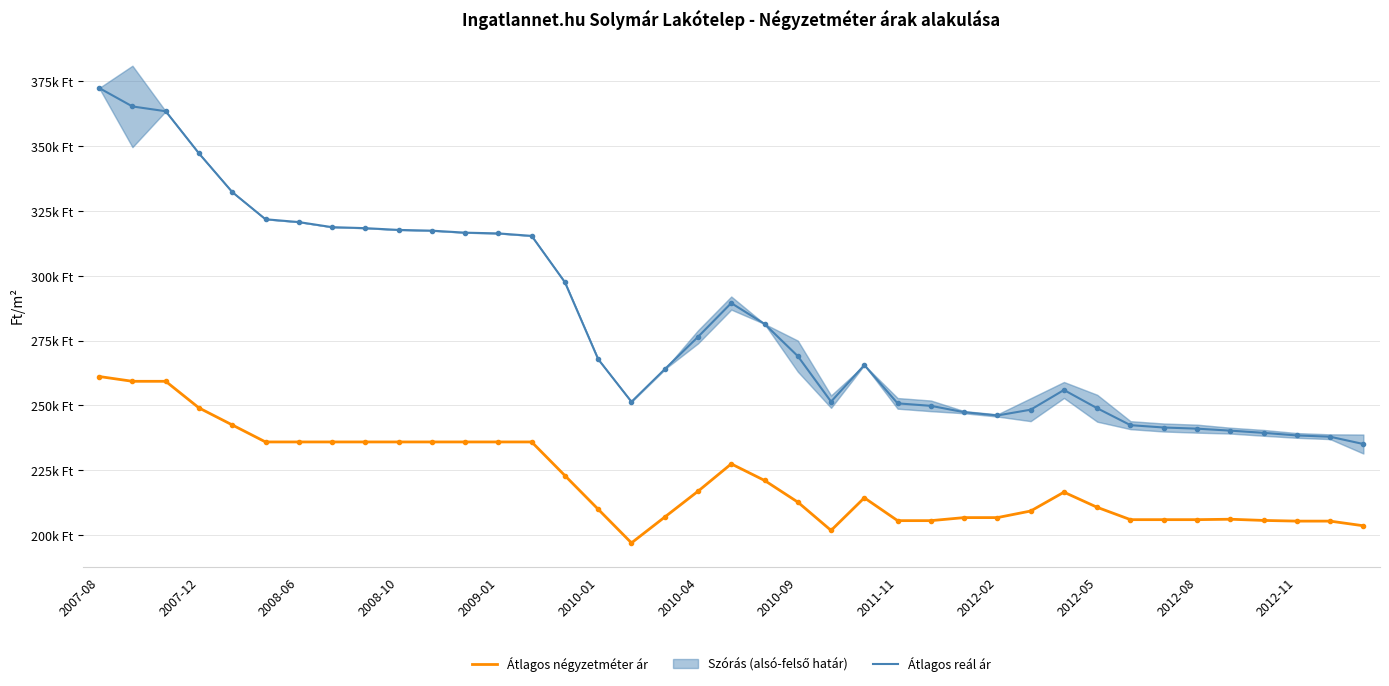

What is the maximum value for Átlagos reál ár?

372475